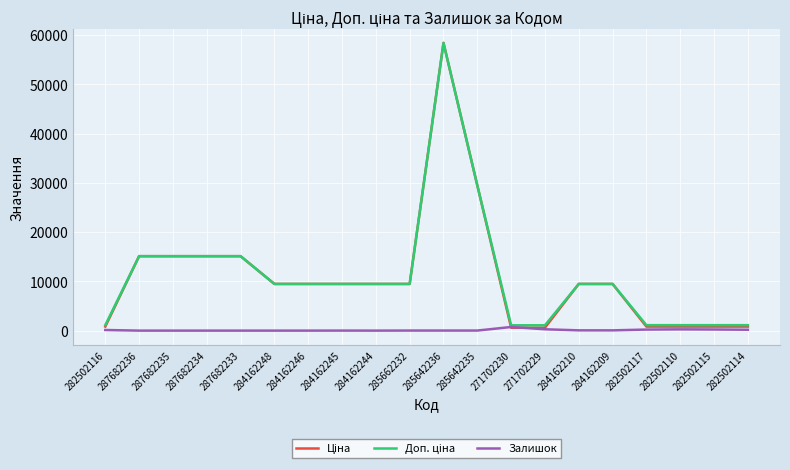

What is the difference between the maximum and minimum values in the Залишок series?

736.0